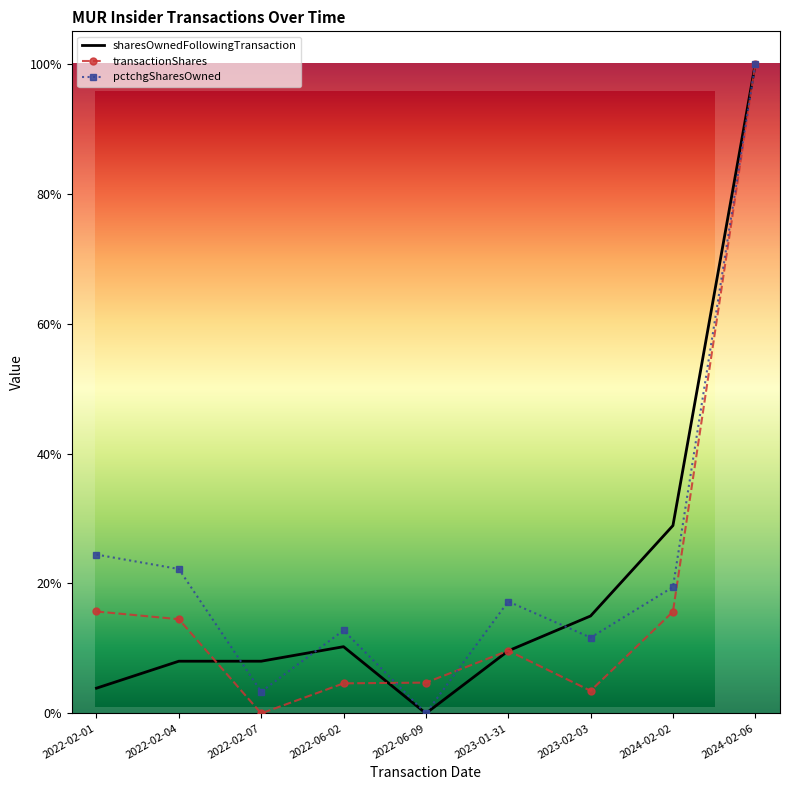

How many lines are shown in the chart?

3